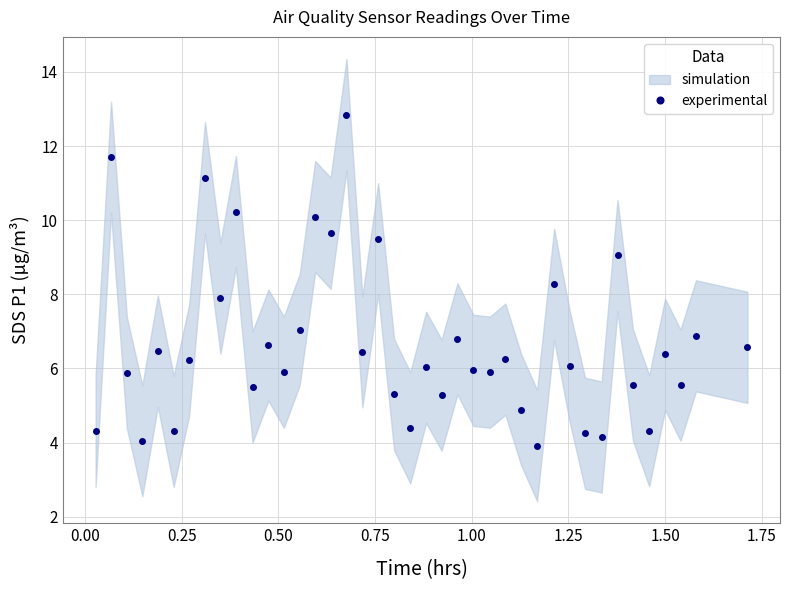

What is the ratio of the value at 24 to the value at 31?

1.4